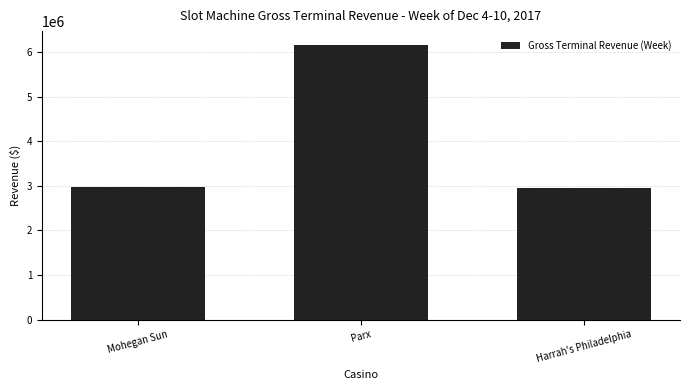

What is the difference between the maximum and minimum values?

3204281.6